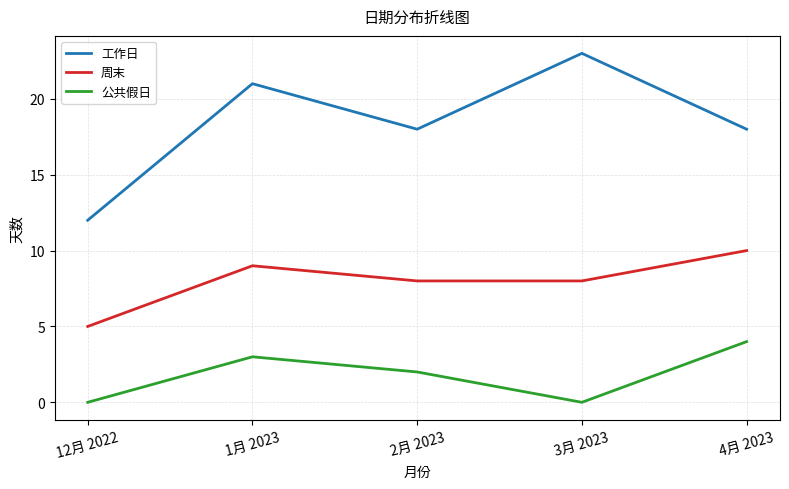

The 周末 series shows 8 at 2月 2023. True or false?

True